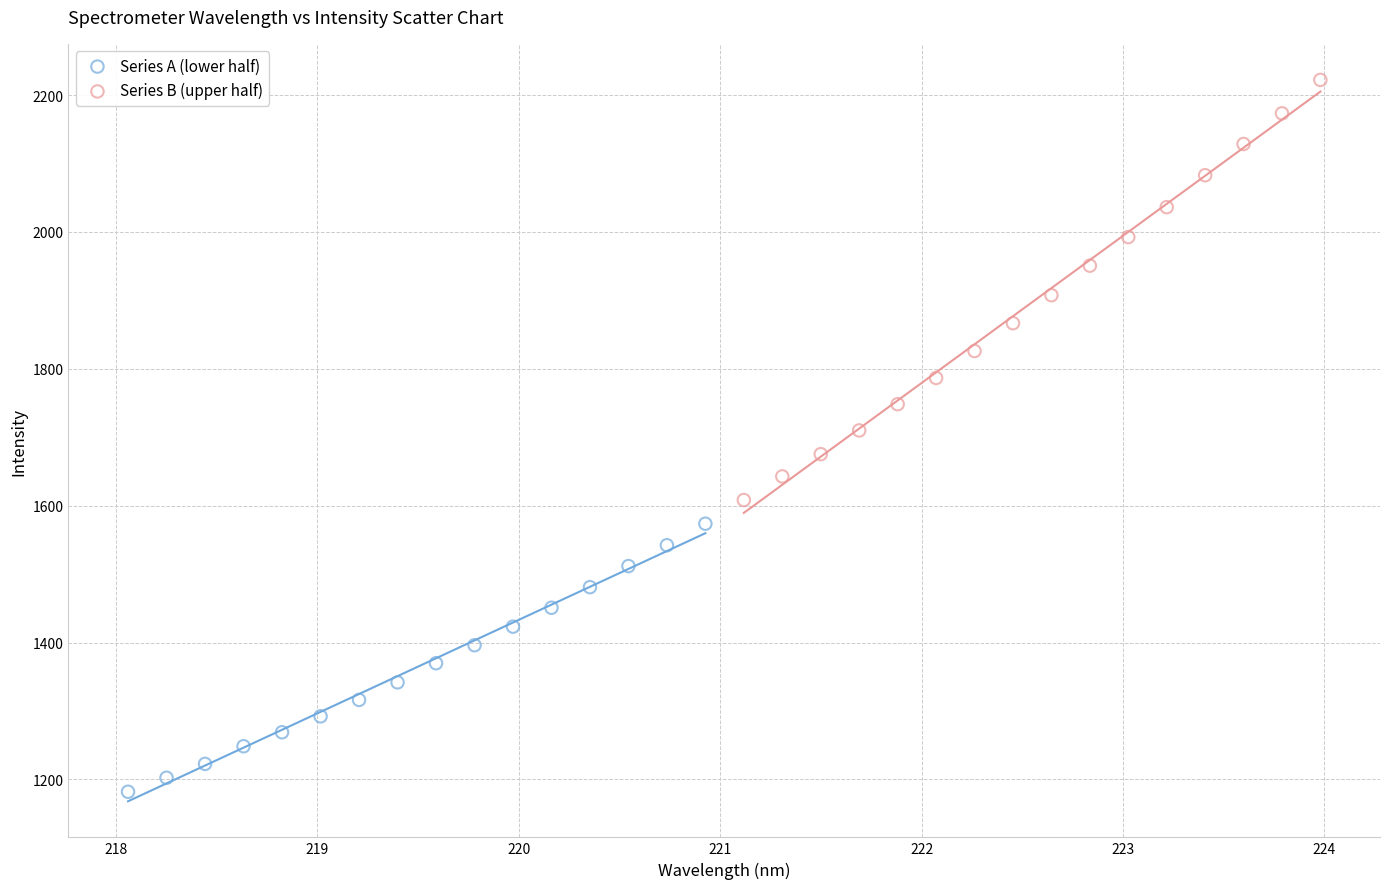

Which series reaches the maximum Y coordinate?

Series B (upper half)